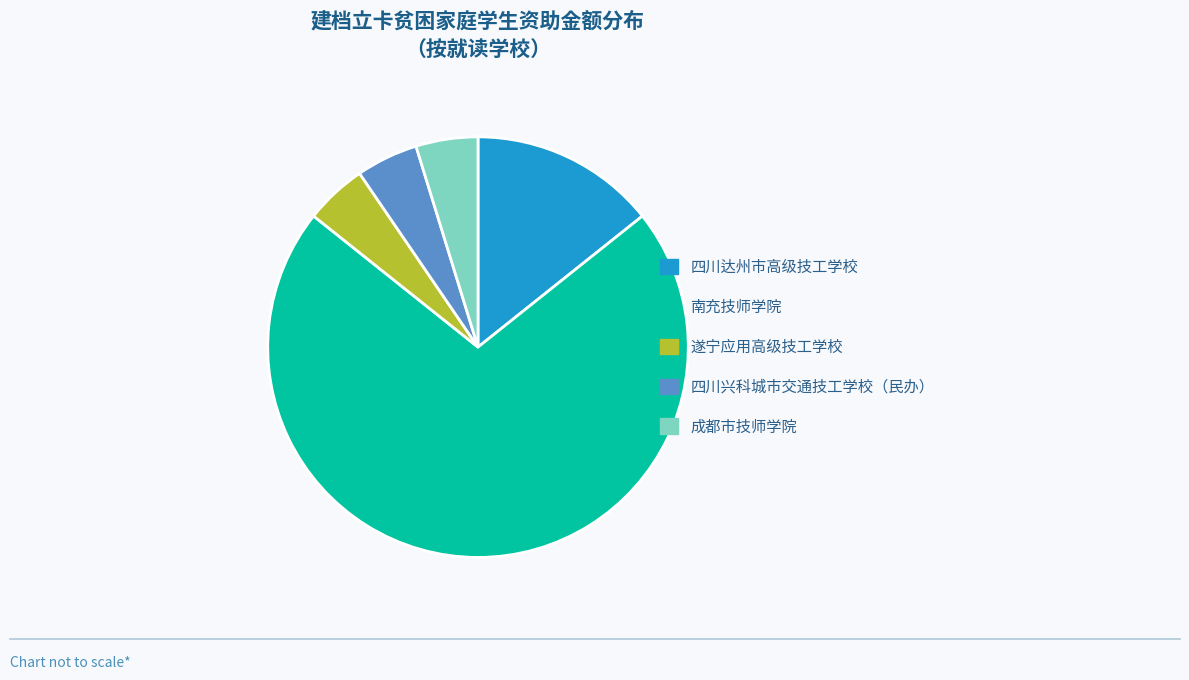

Which slice is the largest?

南充技师学院